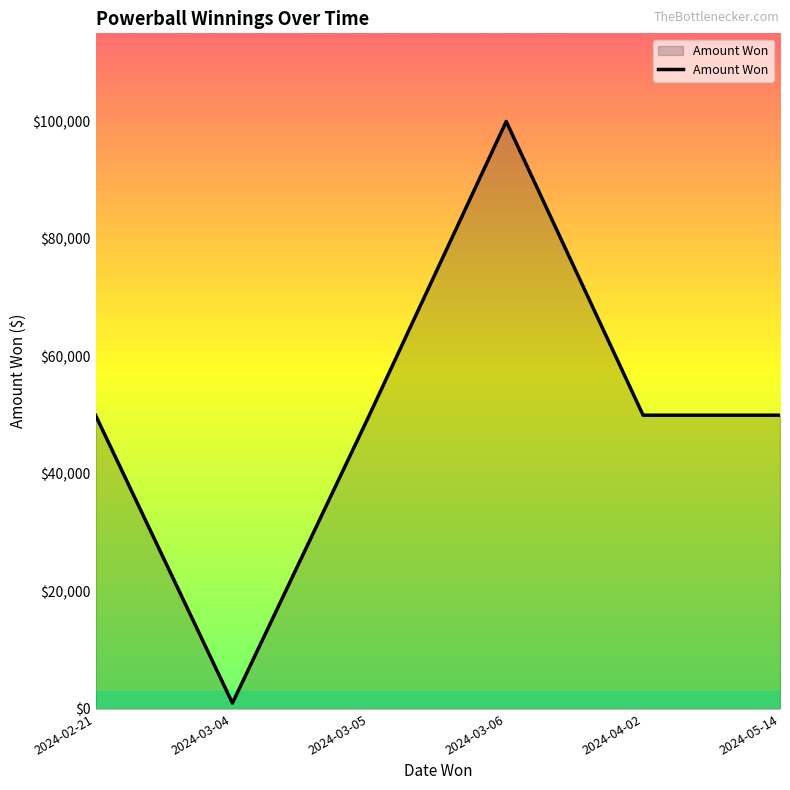

What is the sum of all values?

301000